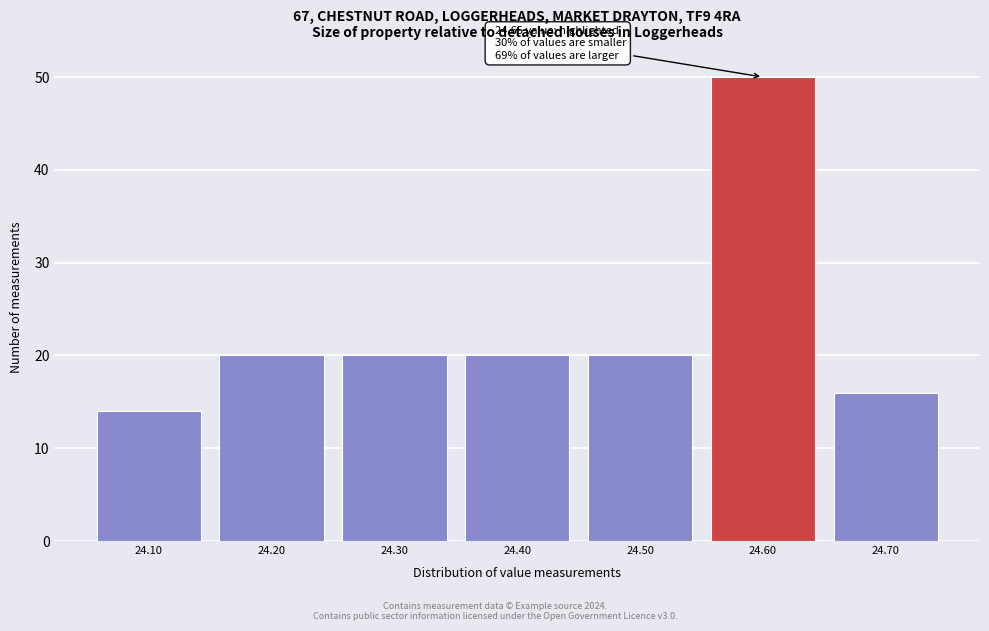

Reading left to right, what are all the values shown in this chart?

14	20	20	20	20	50	16